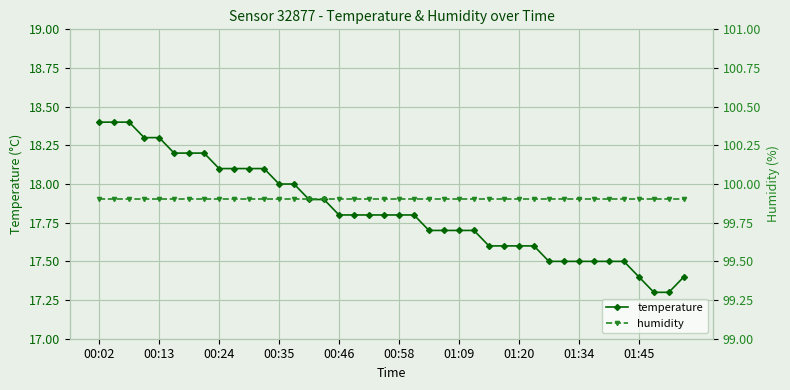

Is it true that temperature equals 17.5 at 01:34?

True